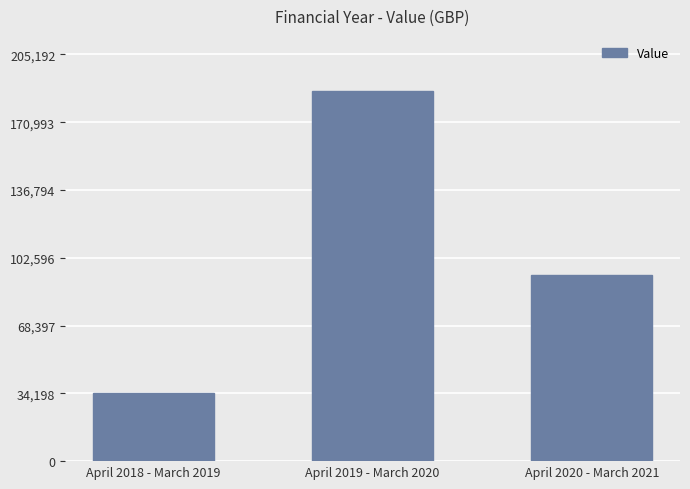

What is the label of the 3rd bar from the right?

April 2018 - March 2019